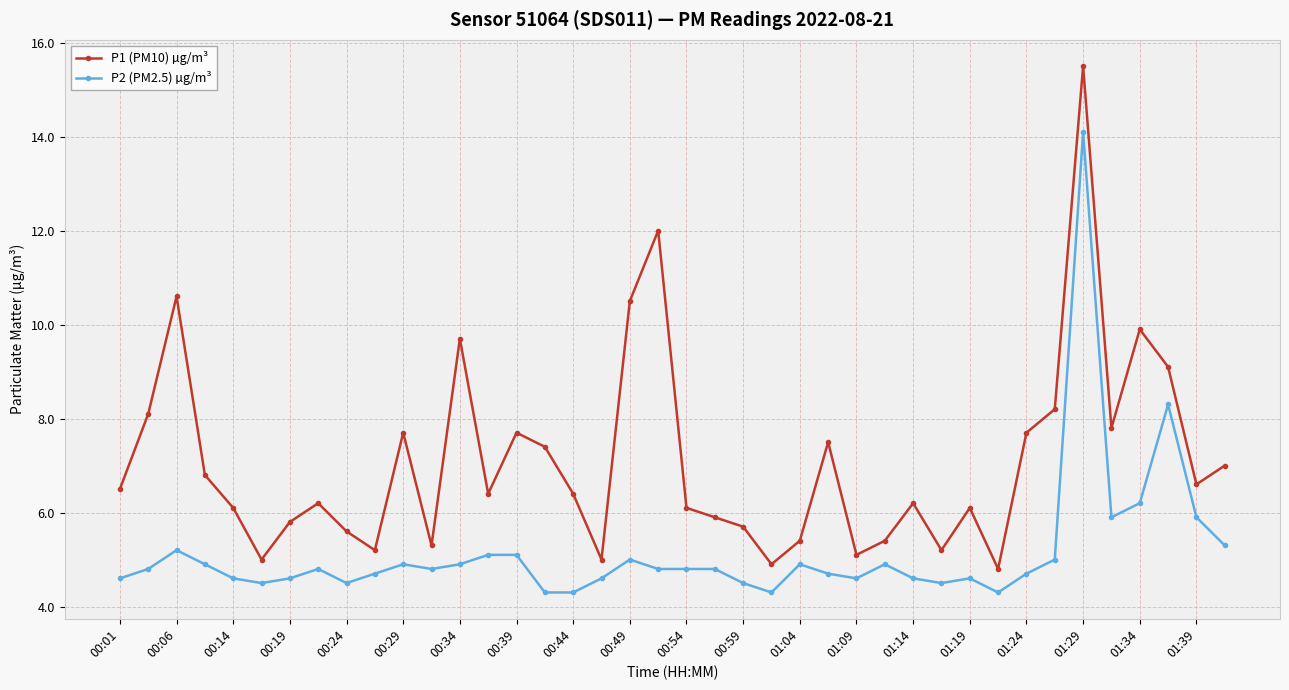

Which series has the largest range (max minus min)?

P1 (PM10) µg/m³